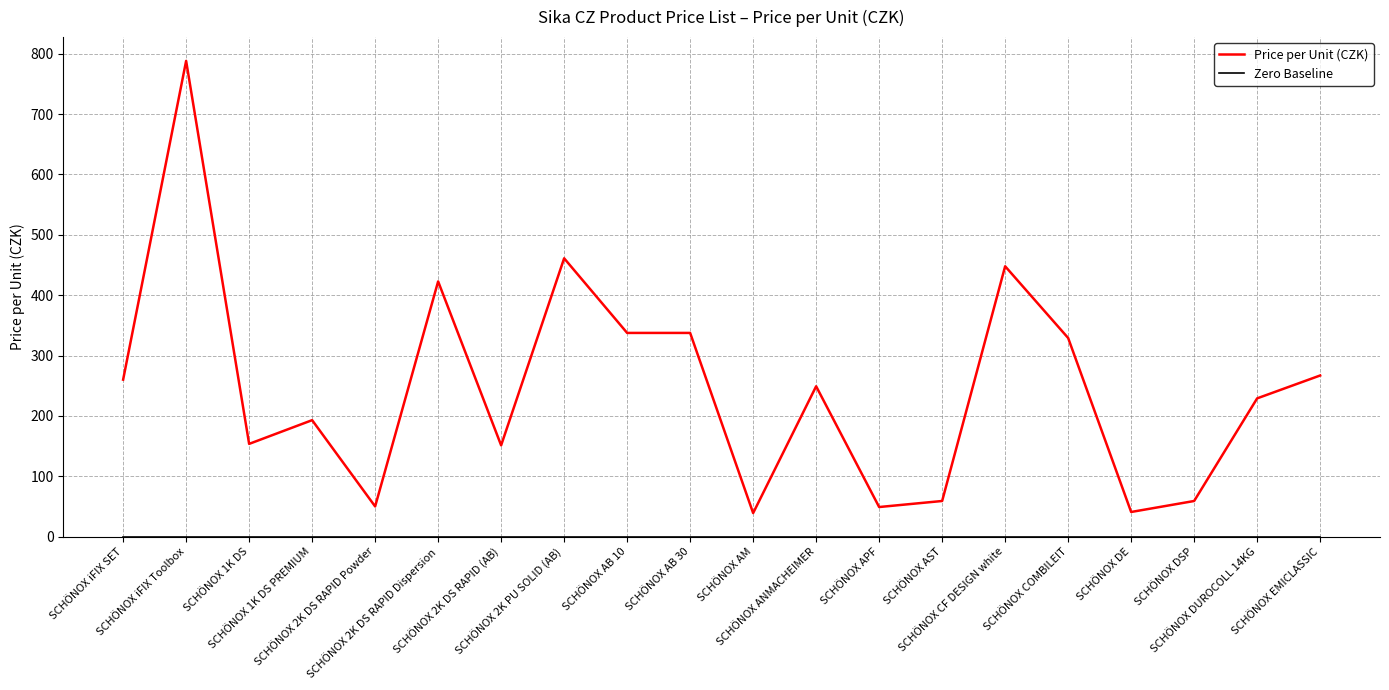

Is it true that Price per Unit (CZK) equals 260.0 at SCHÖNOX iFIX SET?

True